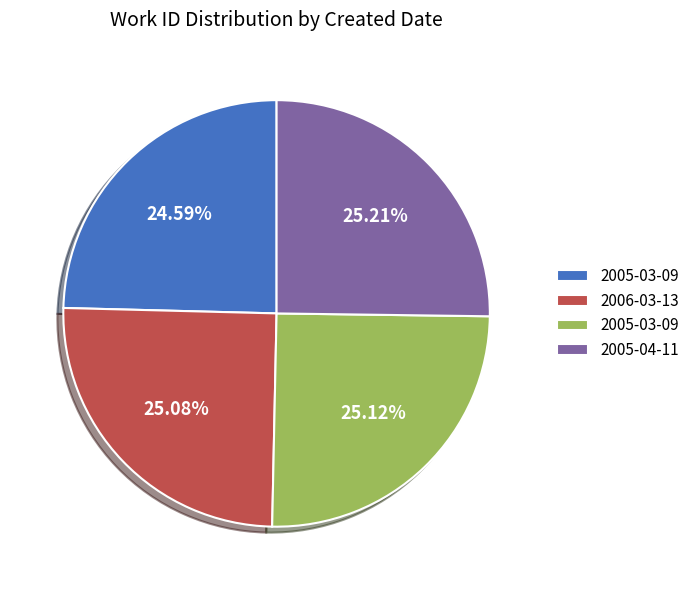

Does any single category account for the majority?

No